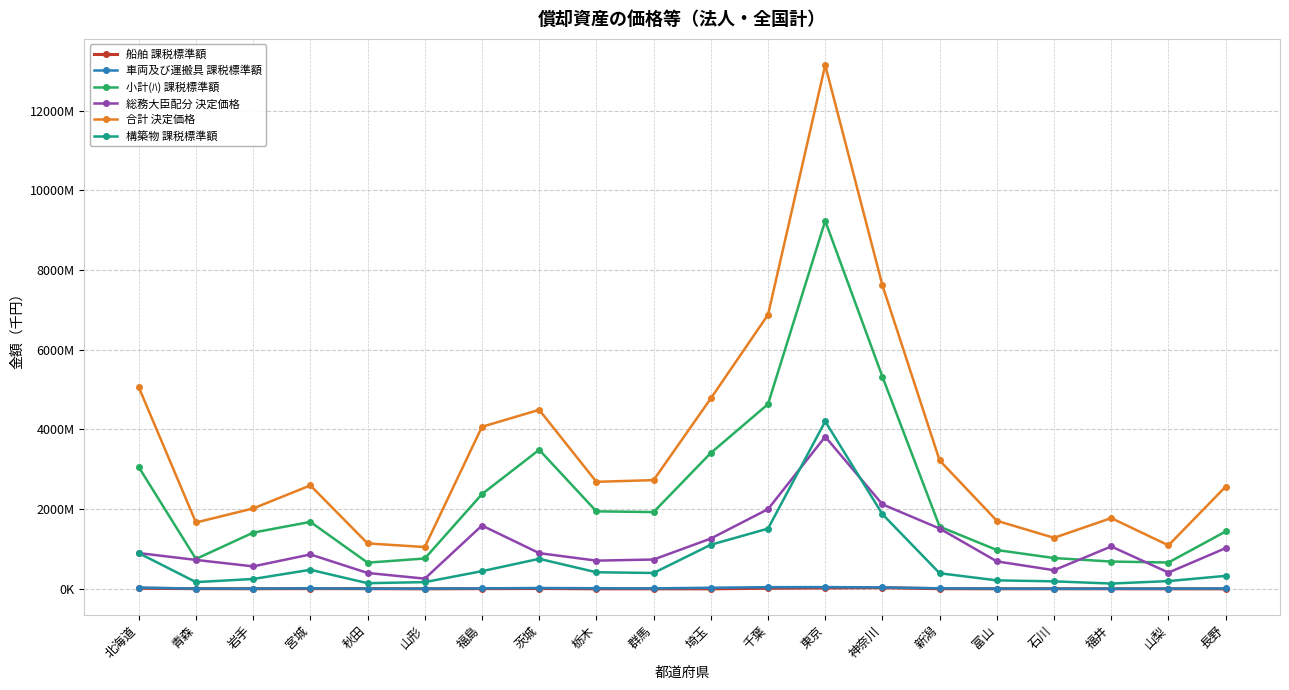

What are all the series names shown in the legend?

船舶 課税標準額, 車両及び運搬具 課税標準額, 小計(ﾊ) 課税標準額, 総務大臣配分 決定価格, 合計 決定価格, 構築物 課税標準額